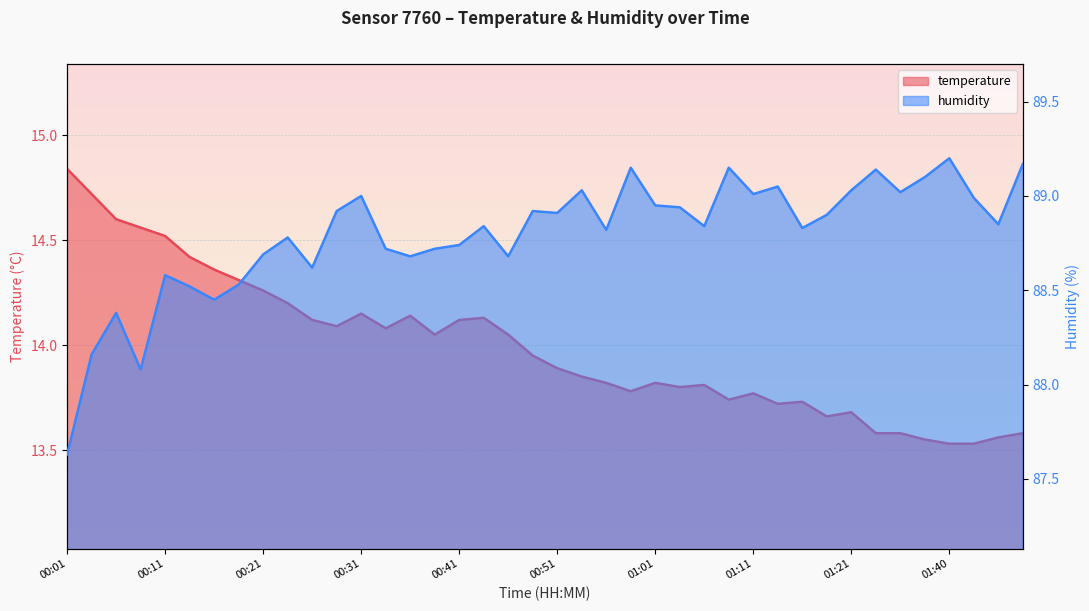

The value of humidity at 01:13 is 142.5. True or false?

False